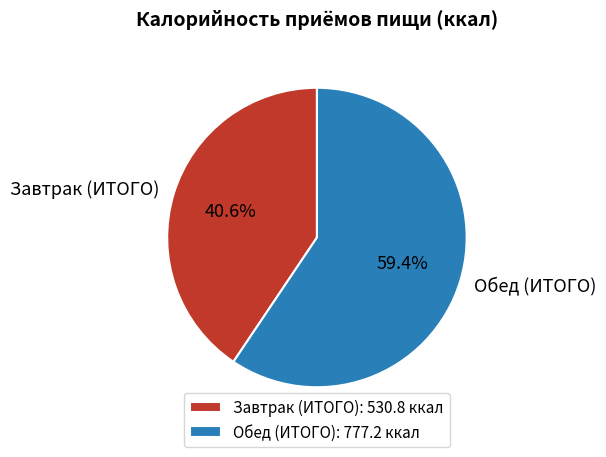

Is it true that Завтрак (ИТОГО) is 41% of the pie?

True